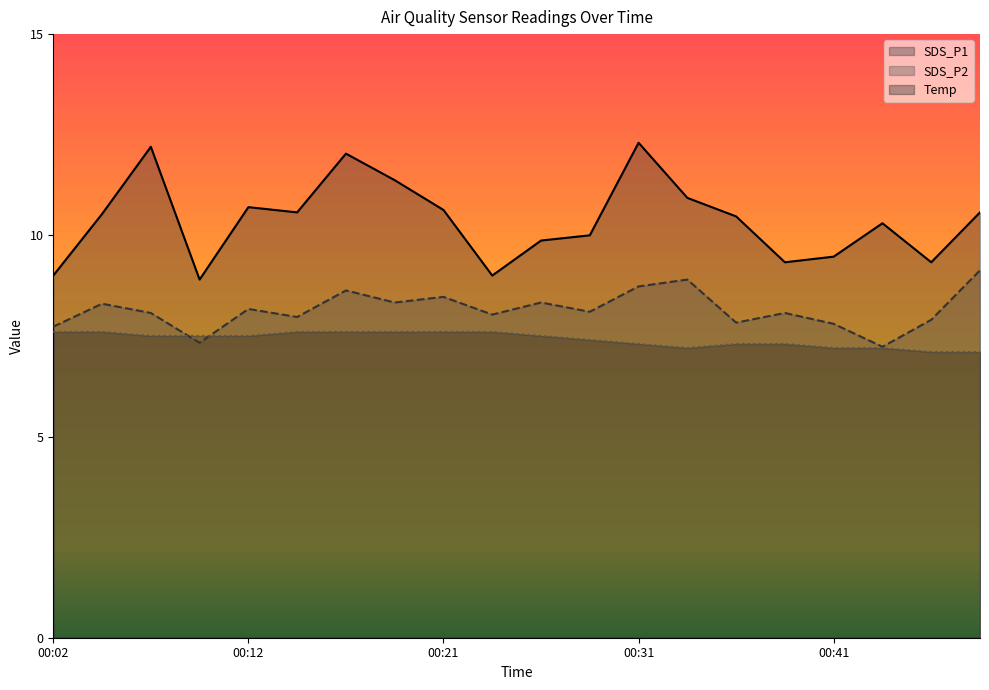

What is the sum of all Temp values?

148.3